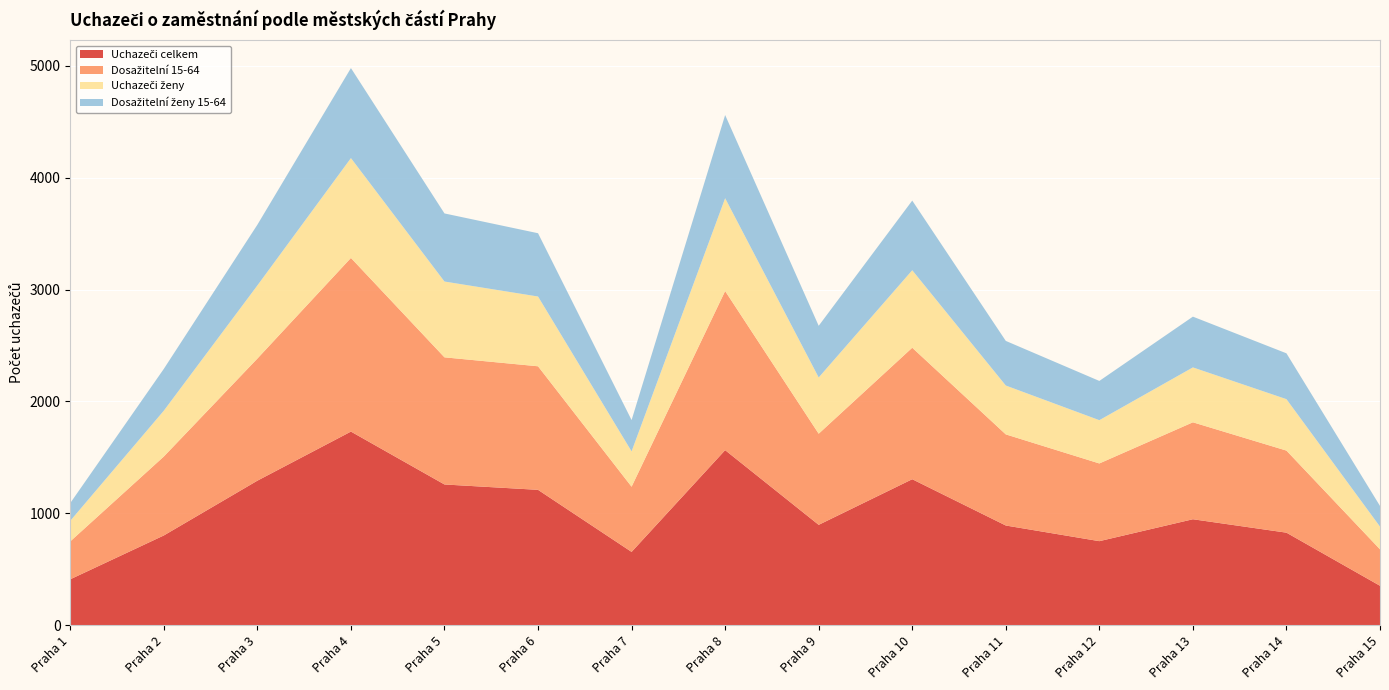

Reading right to left, list all the values displayed in this chart.

Uchazeči celkem: 351	826	946	750	890	1304	896	1564	654	1209	1257	1730	1291	801	409
Dosažitelní 15-64: 326	734	867	695	815	1176	815	1423	583	1105	1137	1553	1092	706	339
Uchazeči ženy: 203	460	491	387	437	693	503	830	316	624	678	893	654	410	184
Dosažitelní ženy 15-64: 185	410	454	351	399	623	462	744	280	566	609	805	543	374	159